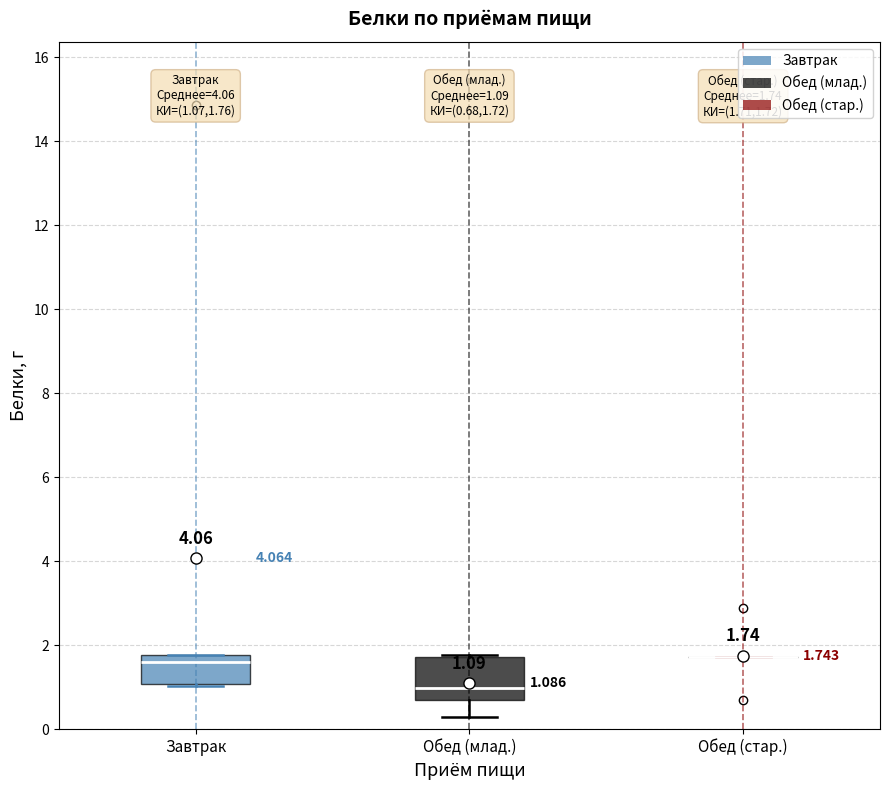

Which box is the tallest, from its lower edge to its upper edge?

Обед (млад.)